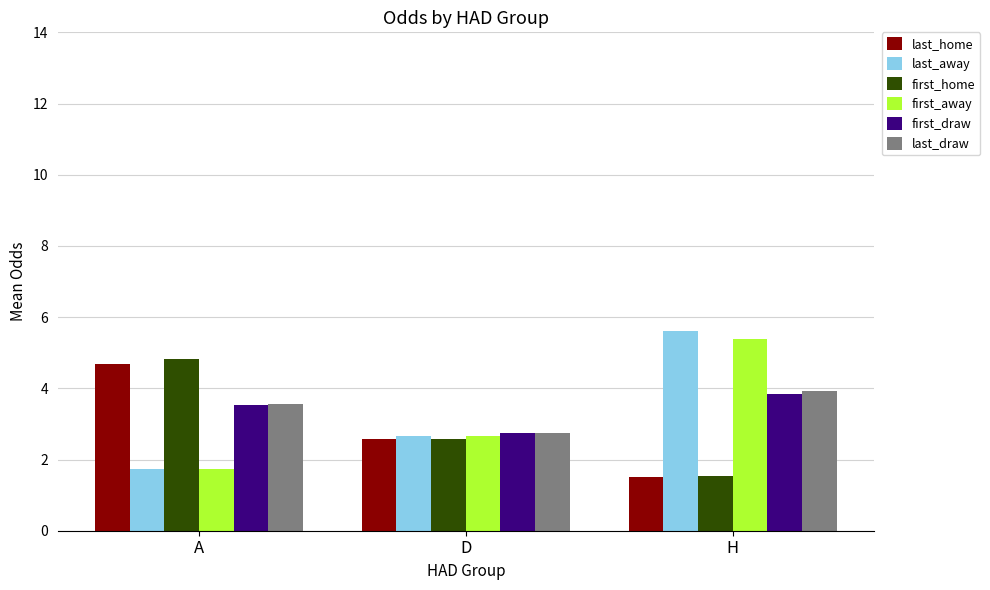

What is the label of the 2nd bar from the right?

D